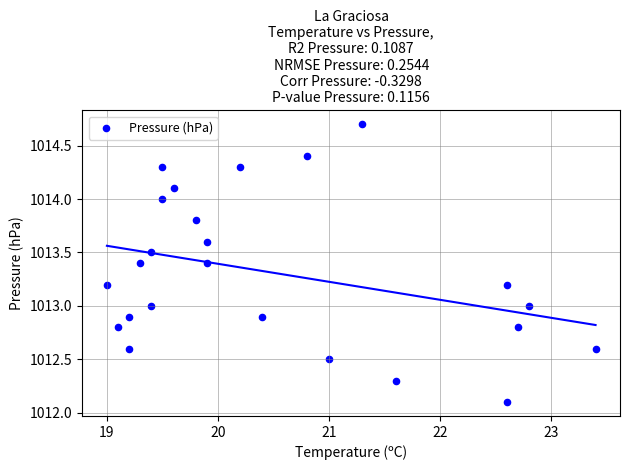

What is the range of Y values (max minus min)?

2.6